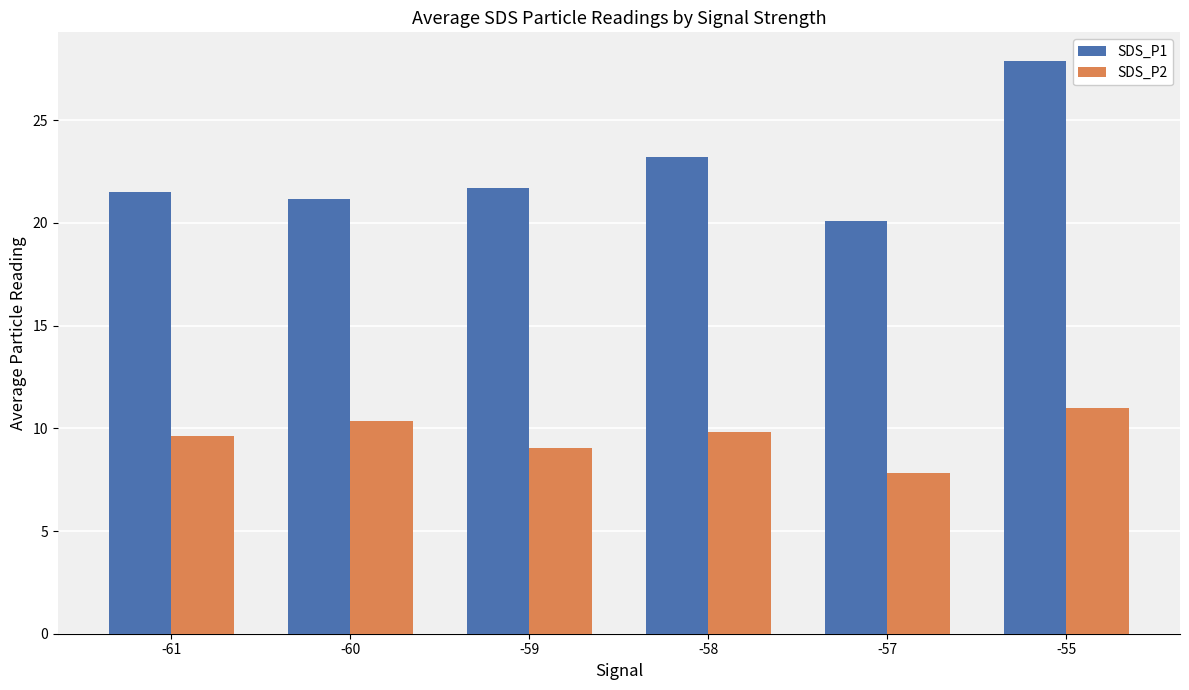

How many groups of bars are there?

6